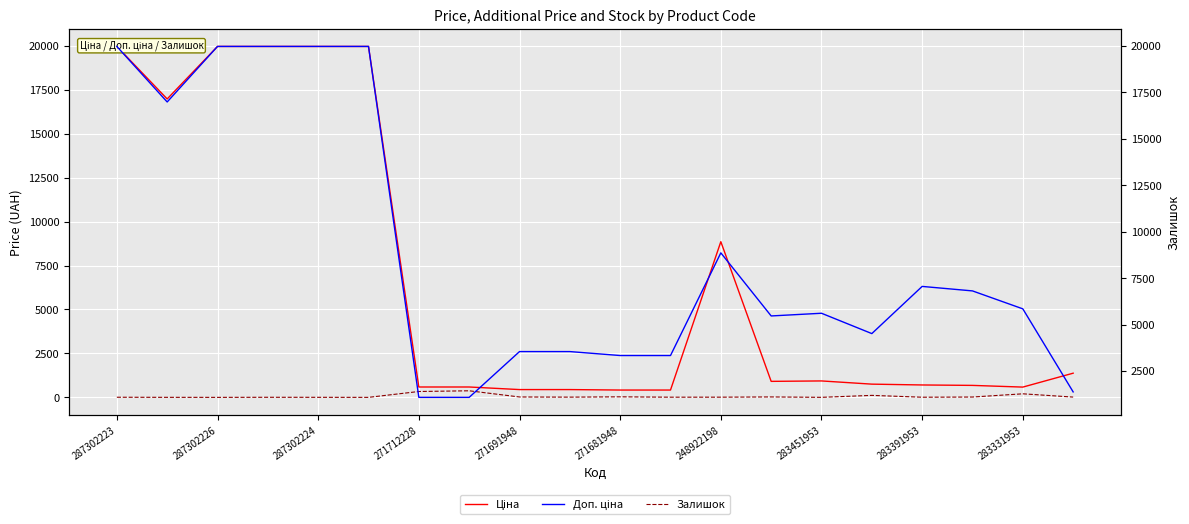

The value of Доп. ціна at 287302223 is 13808.8. True or false?

False